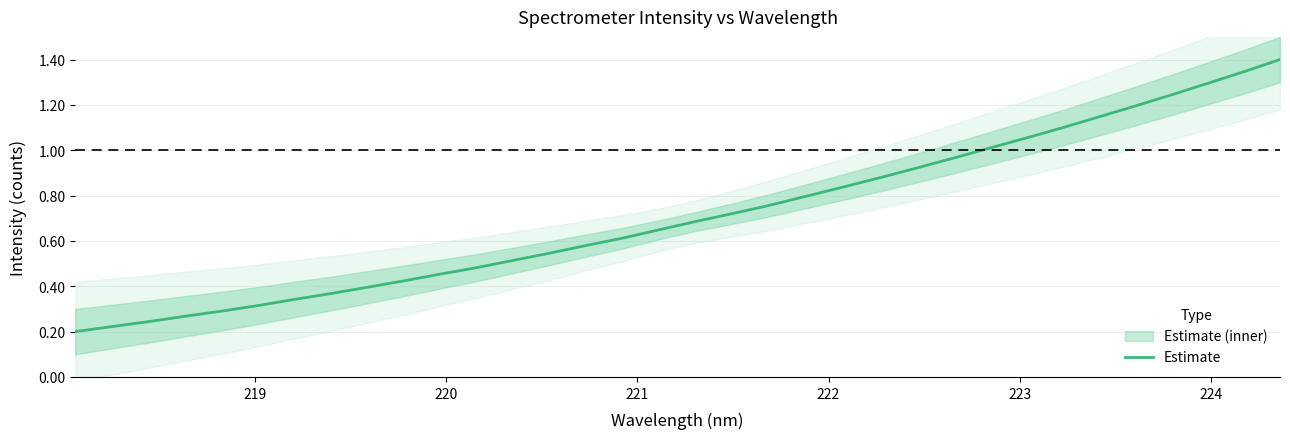

What is the highest value of the Estimate series?

1.4